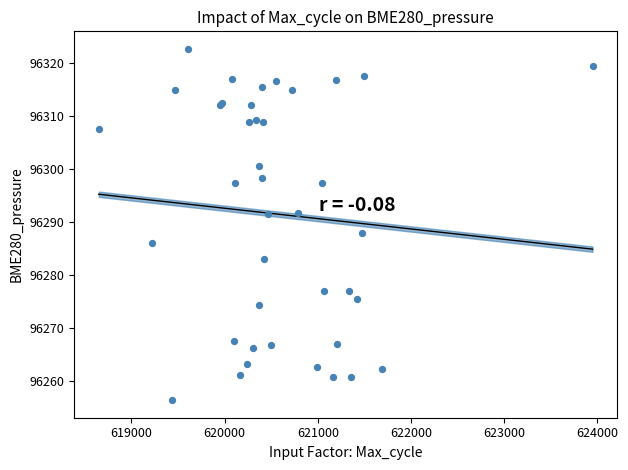

What Y value in the scatter plot is closest to 96289?

96287.9